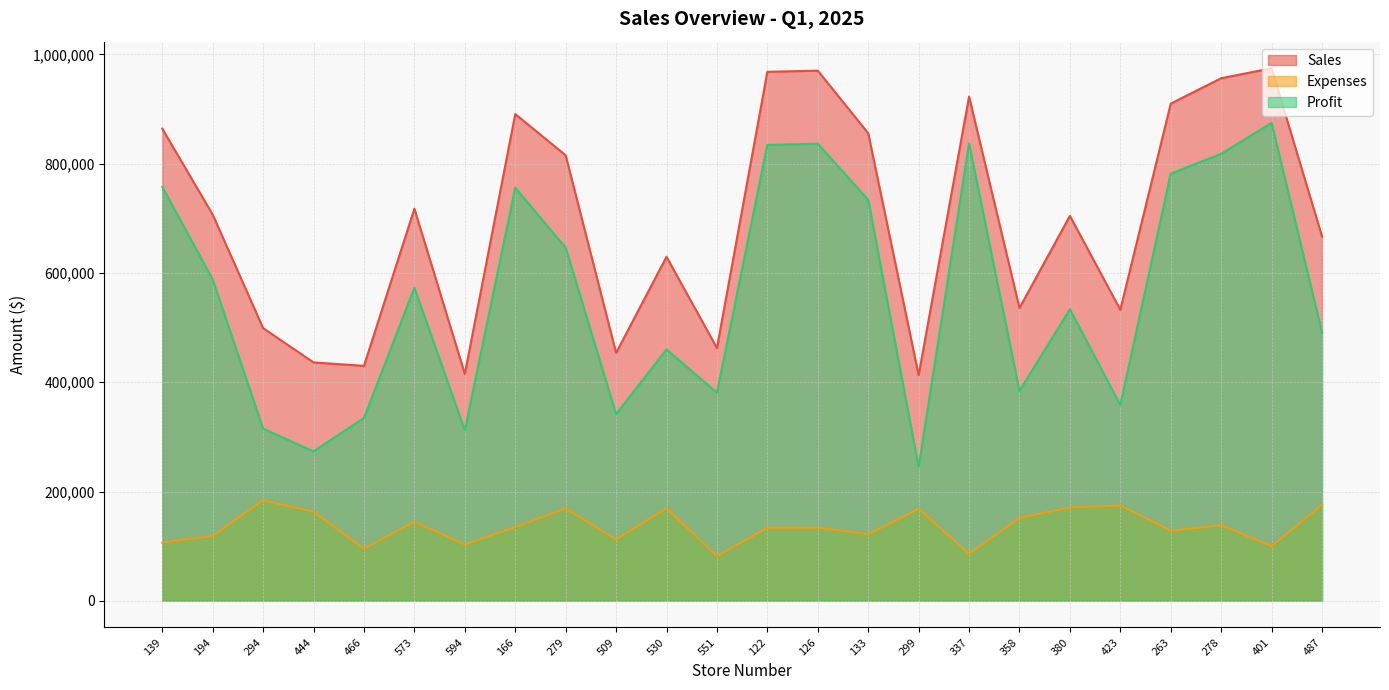

What value does the Profit series have at 594, to the nearest 50?

311900